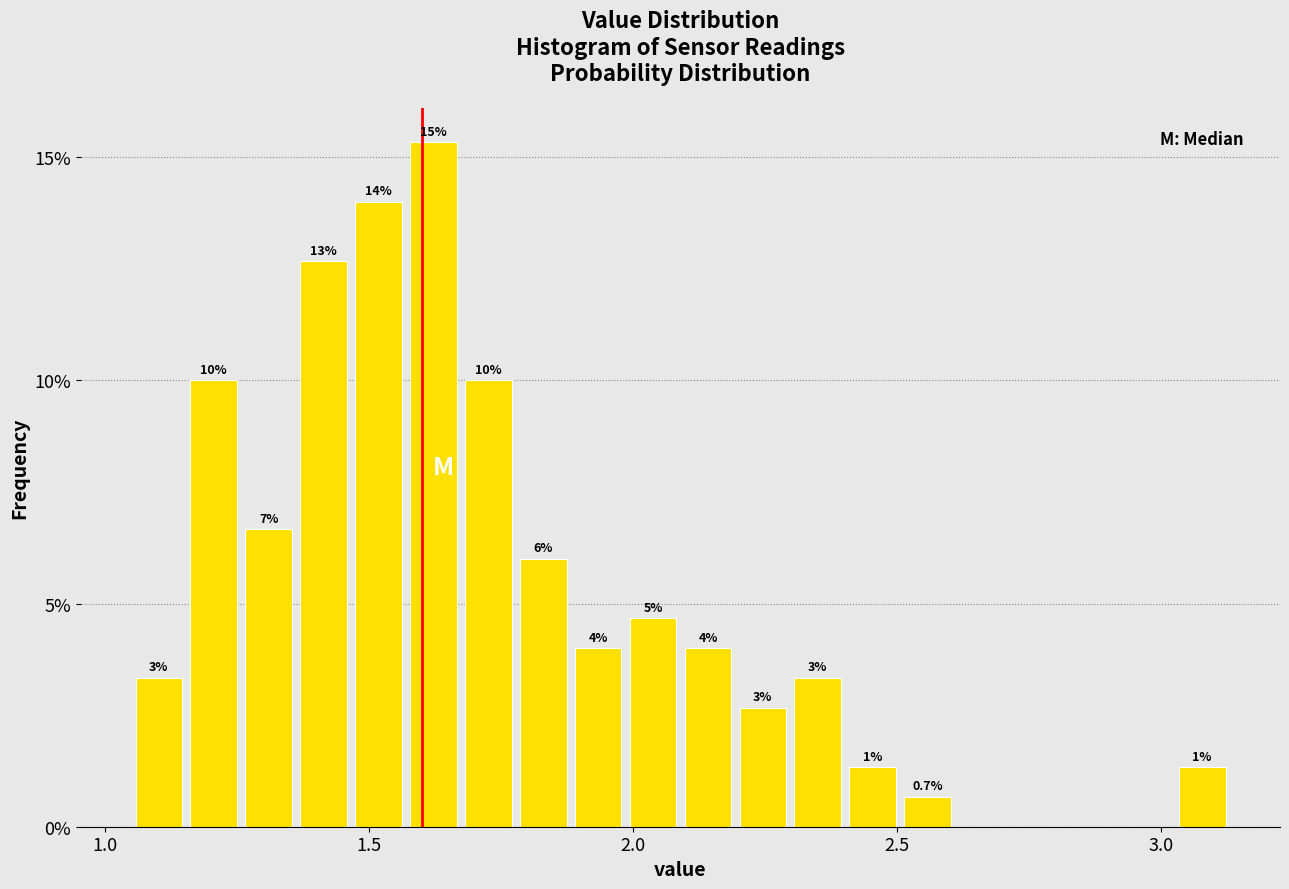

Around what value on the x-axis is the tallest bar? Give the approximate position of its centre, as read against the axis.

1.60